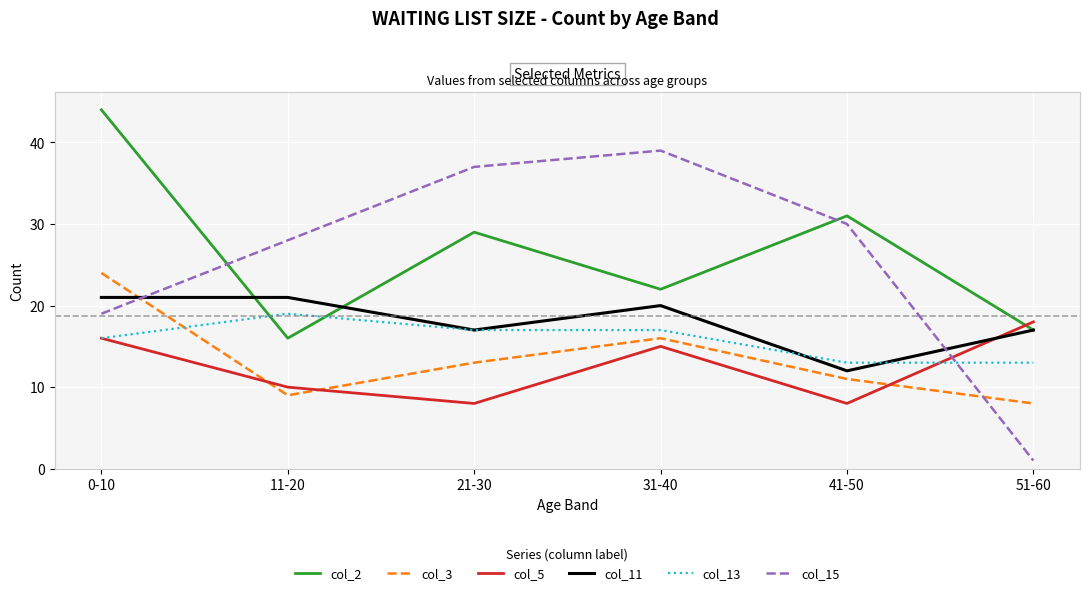

Between 0-10 and 31-40, which series saw the biggest shift?

col_2